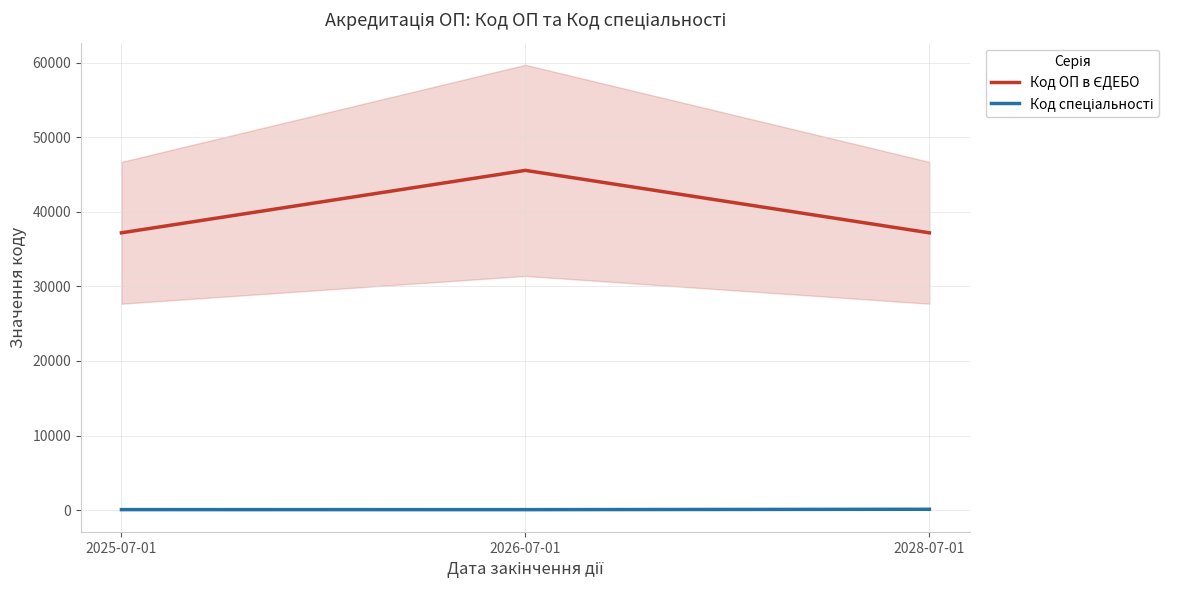

Count the number of categories in the chart.

3